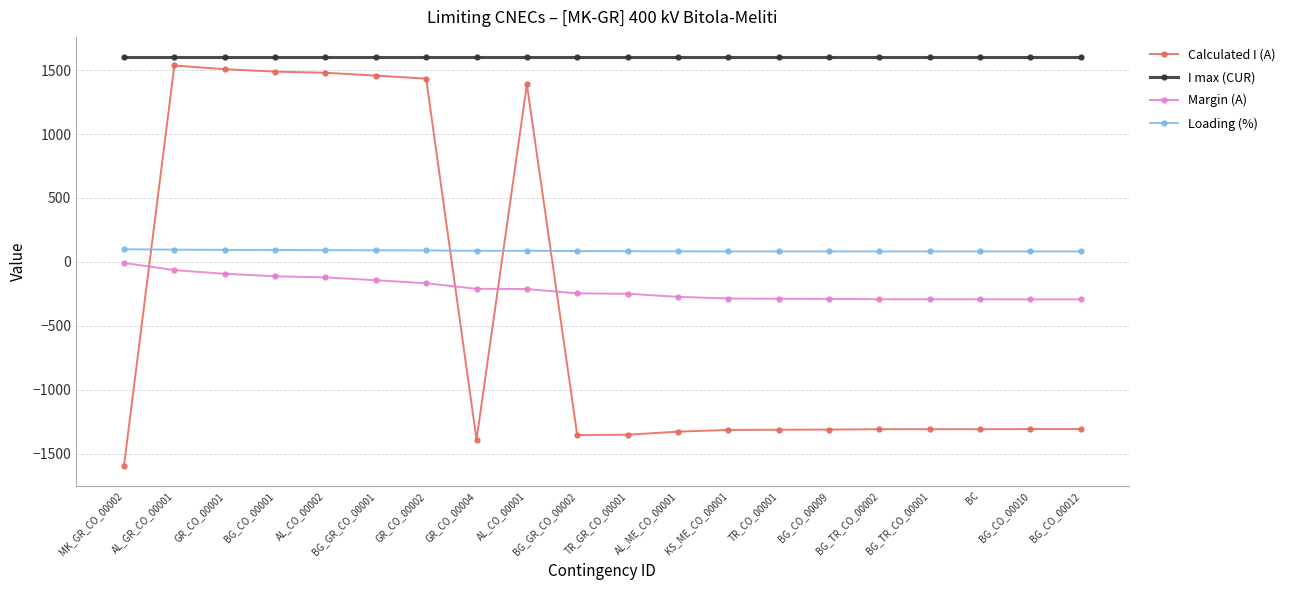

Which series has the largest range (max minus min)?

Calculated I (A)